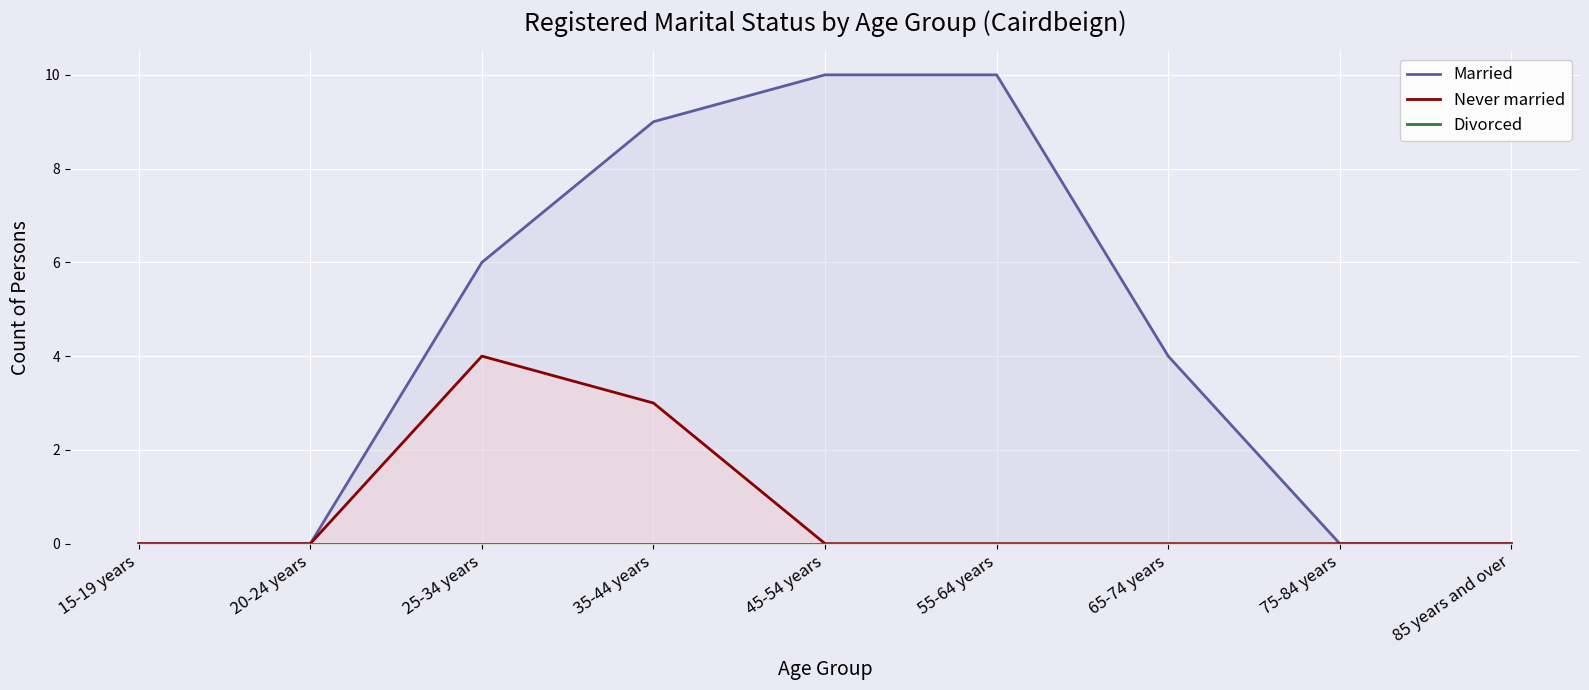

List the series in order of their peak value, highest first.

Married, Never married, Divorced